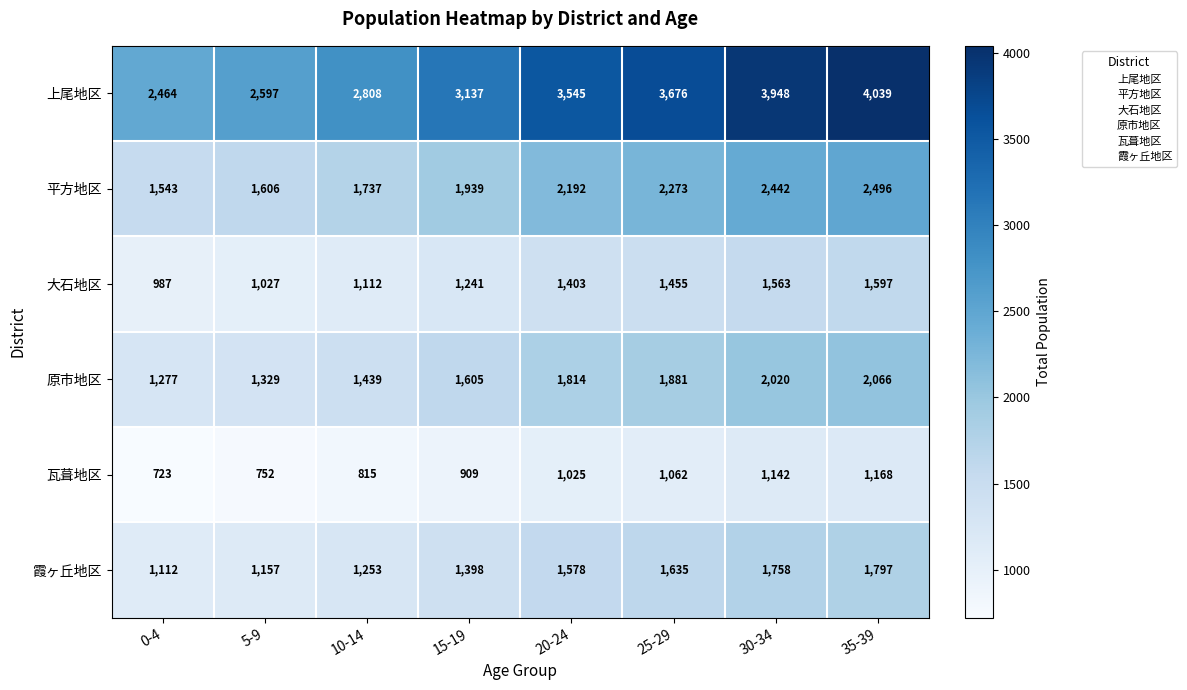

At which label is 平方地区 closest to 2019?

15-19